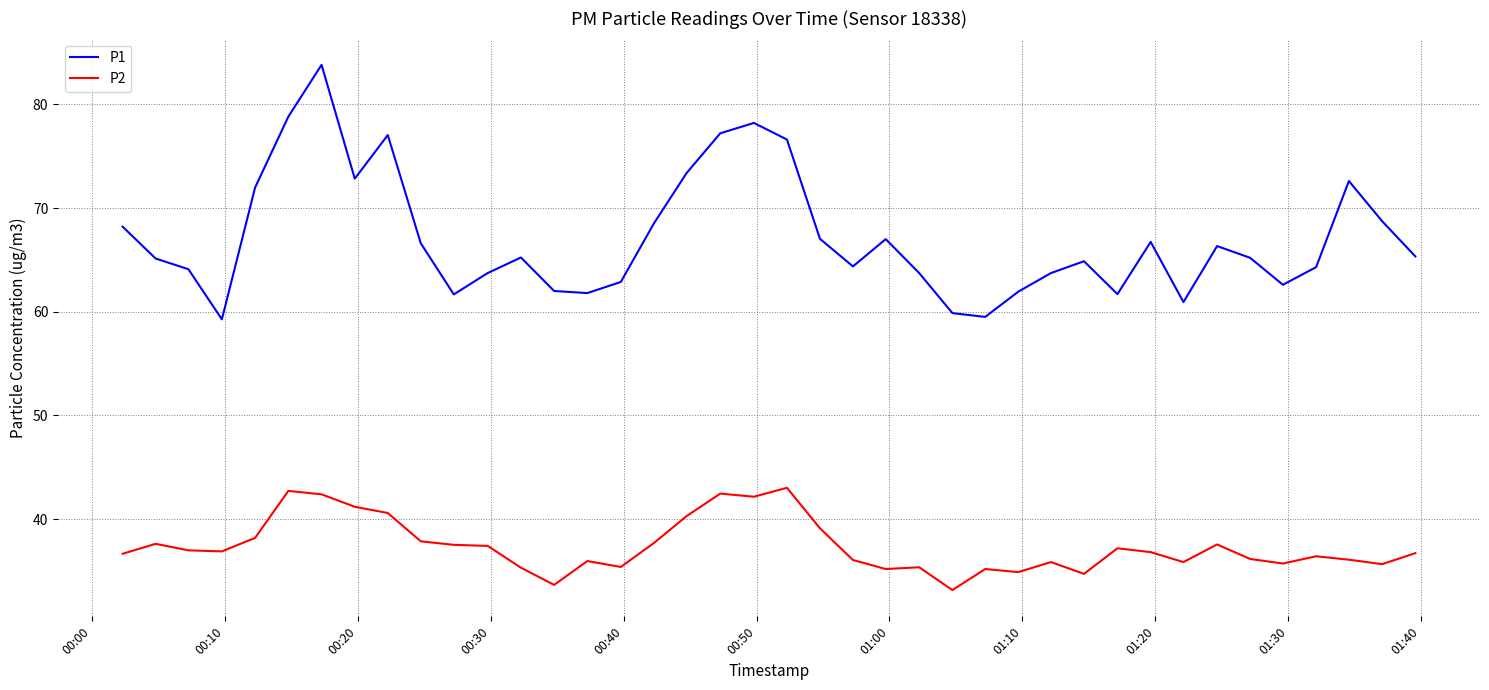

How many lines are shown in the chart?

2